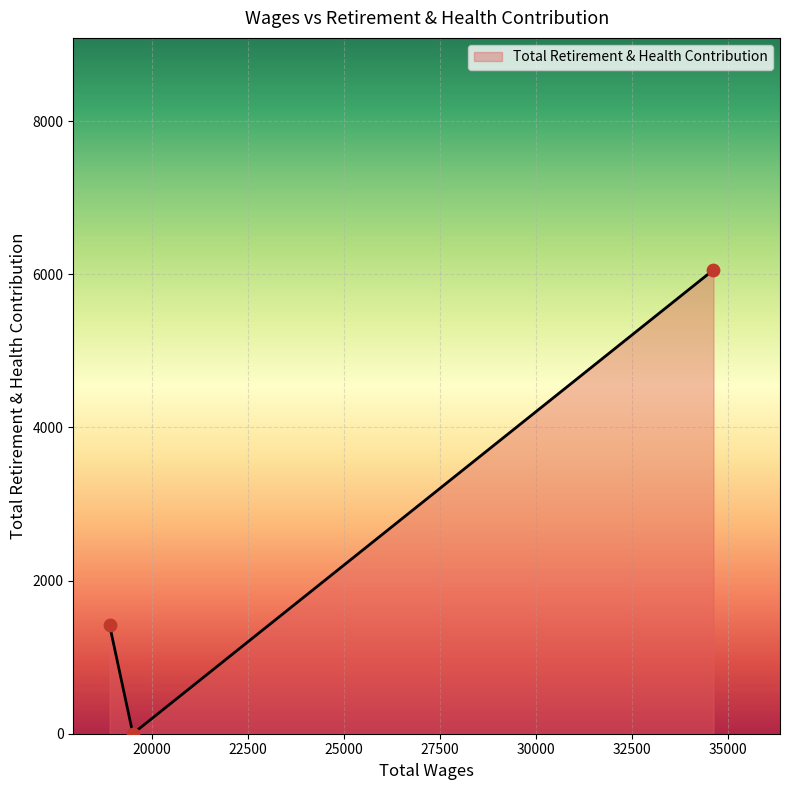

What is the change in value from 34621.0 to 19509.0?

-6059